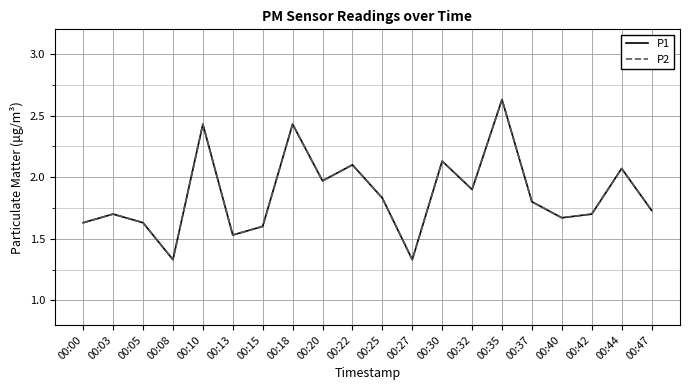

Does the chart display data point markers on the line(s)?

No